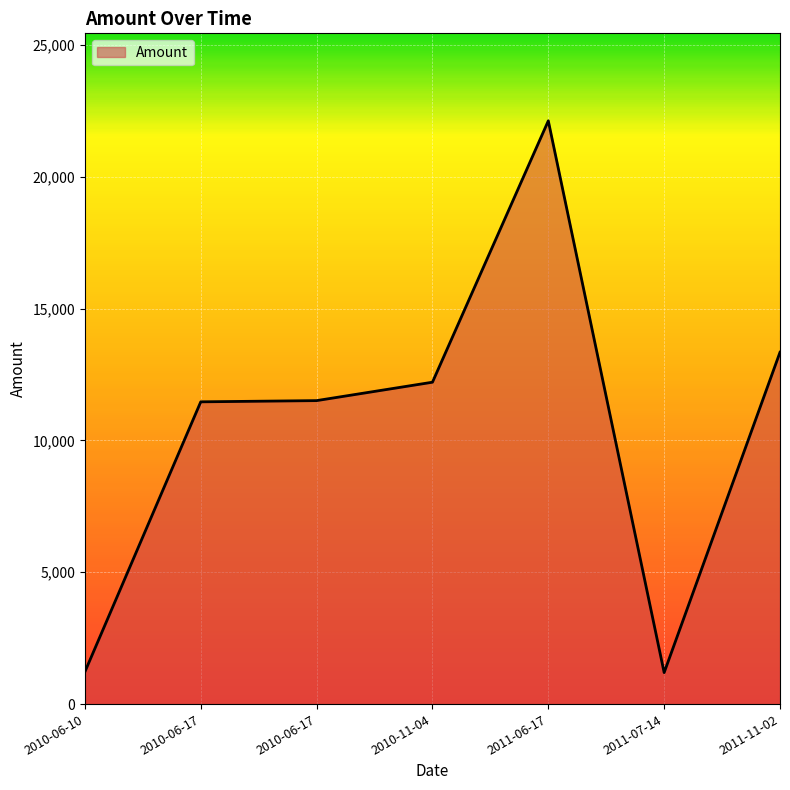

Where is the data nearest to the value 11657?

2010-06-17